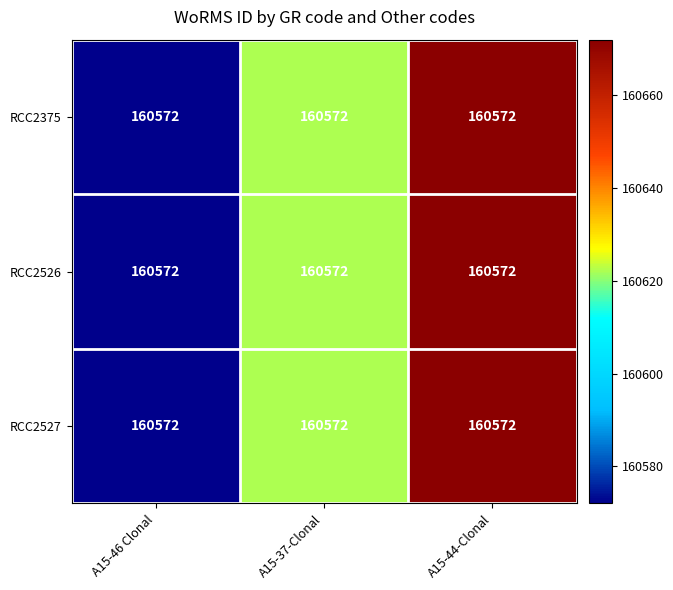

What is the difference between the maximum and minimum values in the RCC2526 series?

100